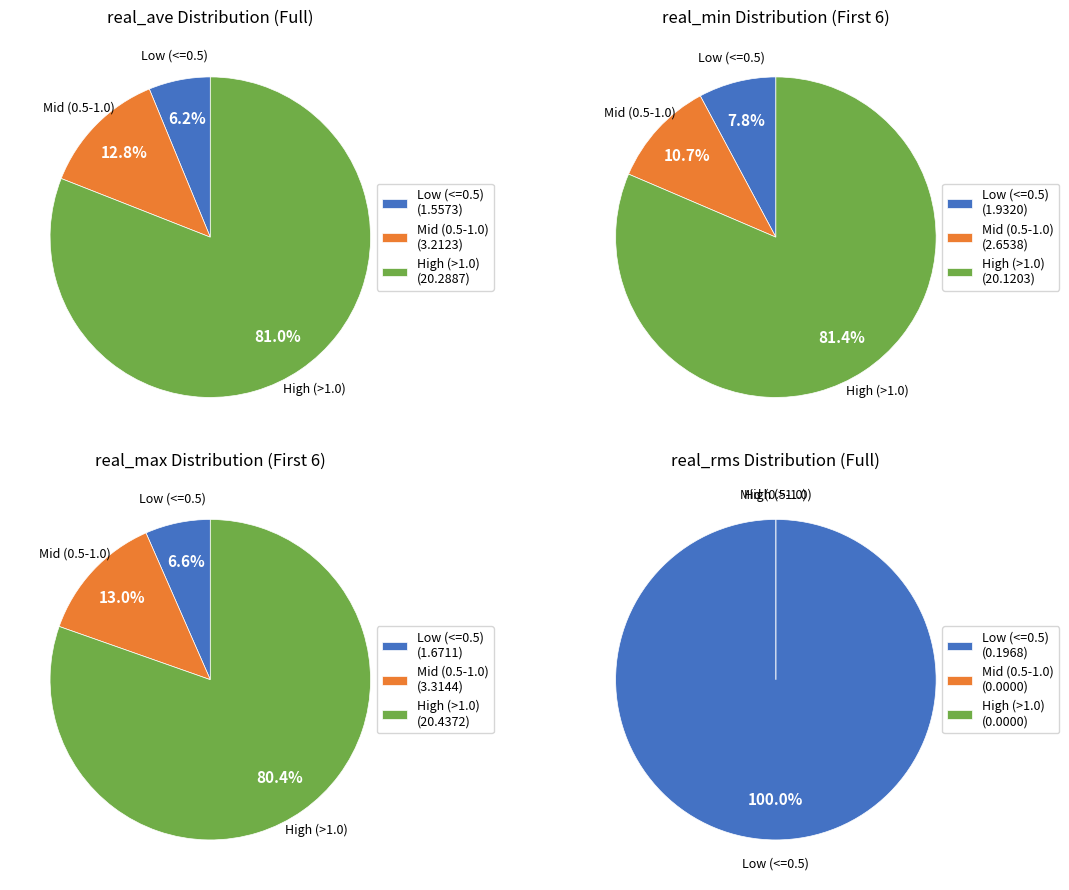

Rank the series by their maximum value, from lowest to highest.

real_rms, real_min, real_ave, real_max